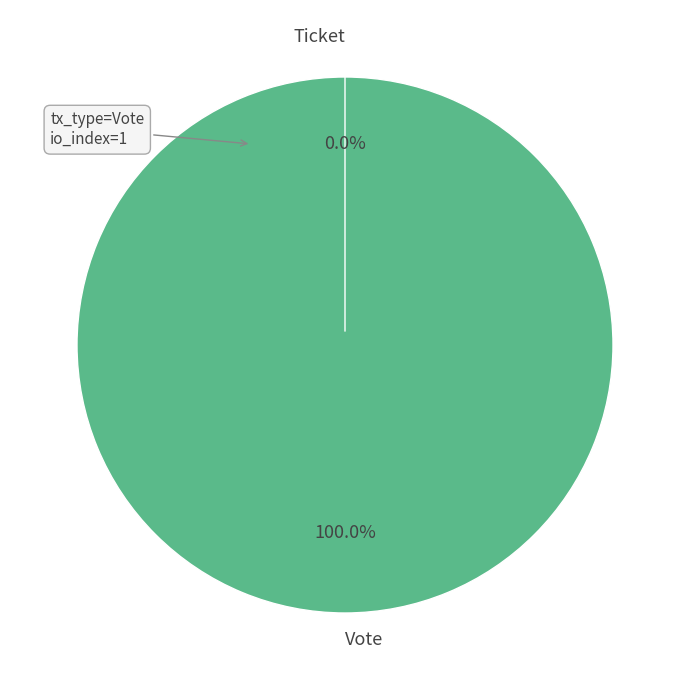

Rank the categories by value from lowest to highest.

Ticket, Vote